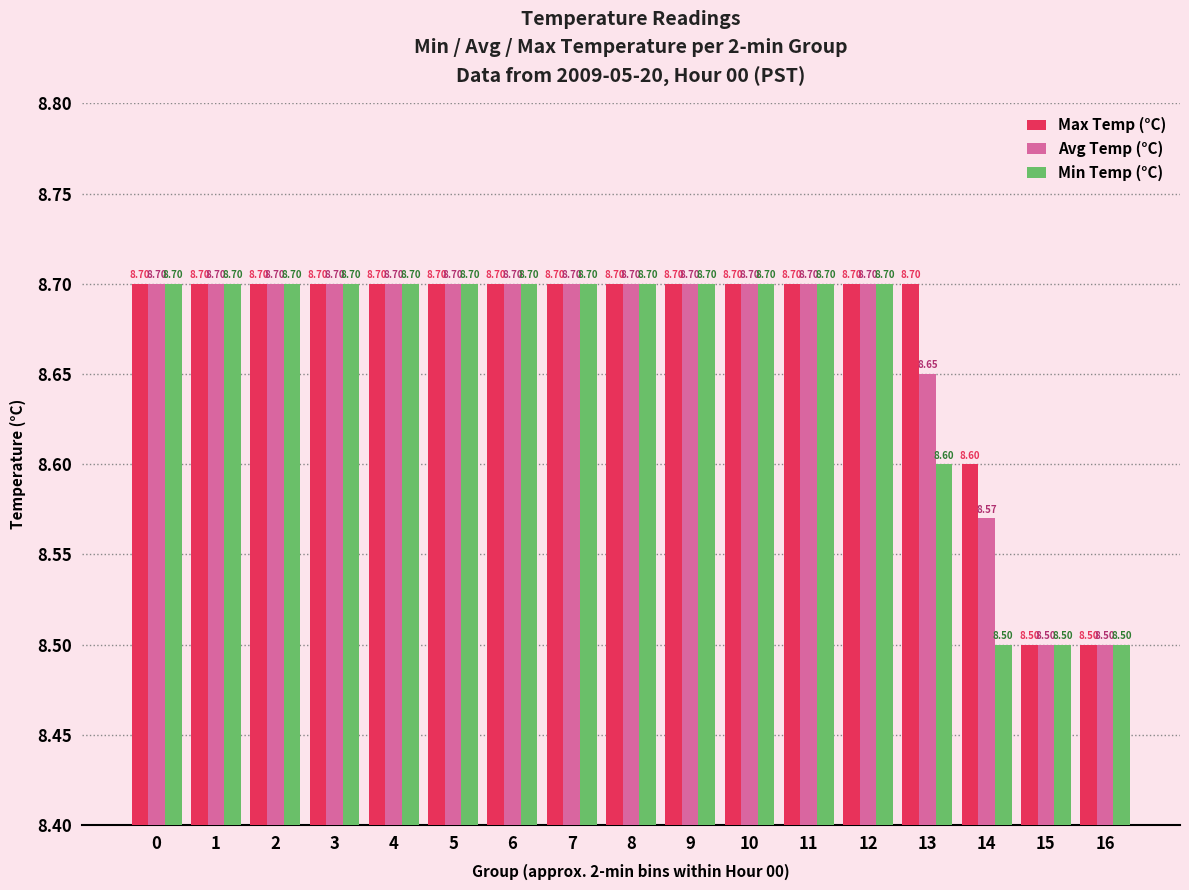

Does the chart contain stacked bars?

No